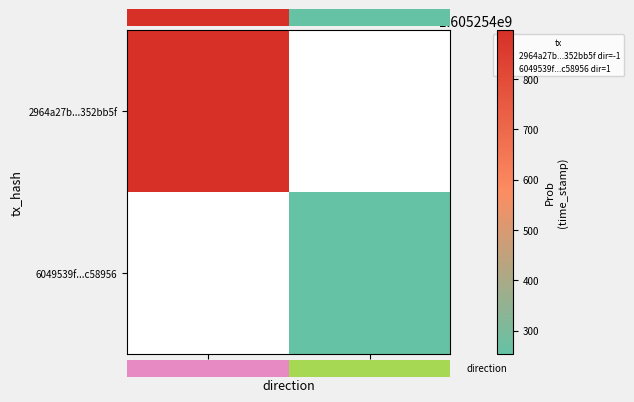

Is the value of 6049539fbfd87c96a4638ca0b777c7148c58956 at 1 greater than the value of 2964a27b27a391baa3afb0fdb35c540d352bb5f at 1?

No